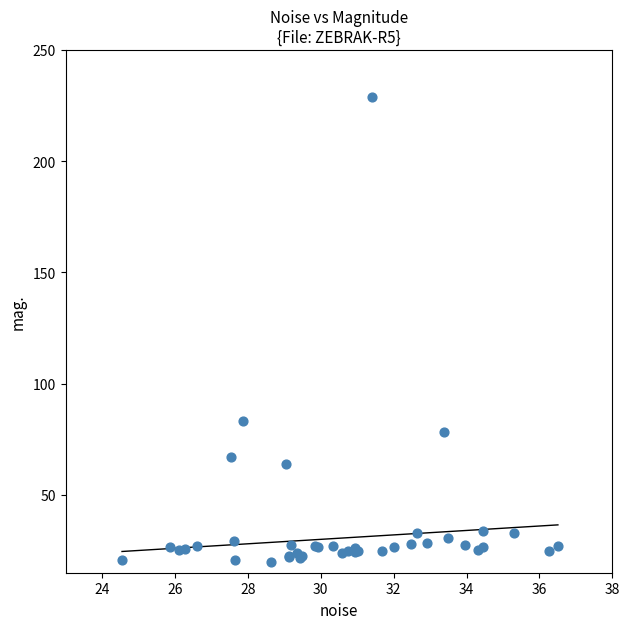

What Y value in the scatter plot is closest to 124?

83.4